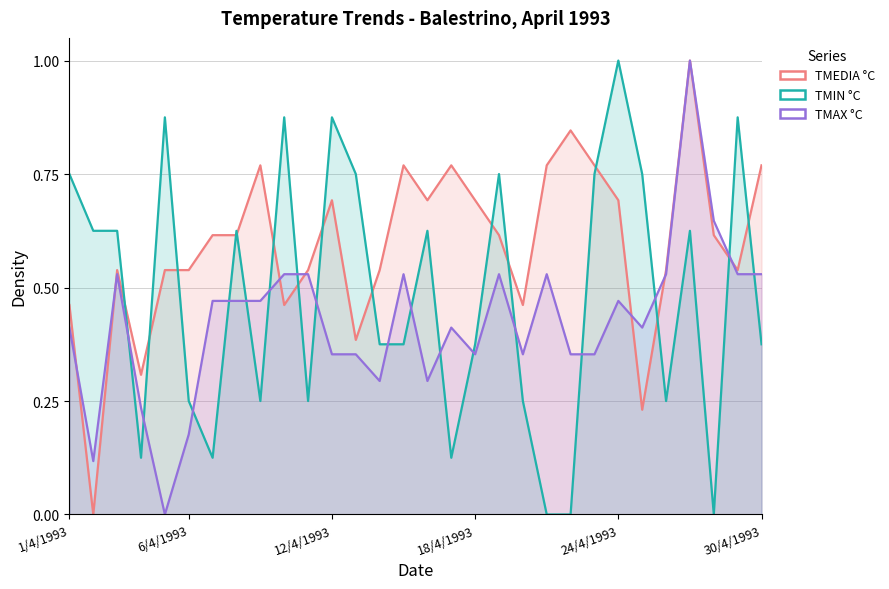

At 15/4/1993, list the series in order from largest to smallest.

TMEDIA °C, TMAX °C, TMIN °C